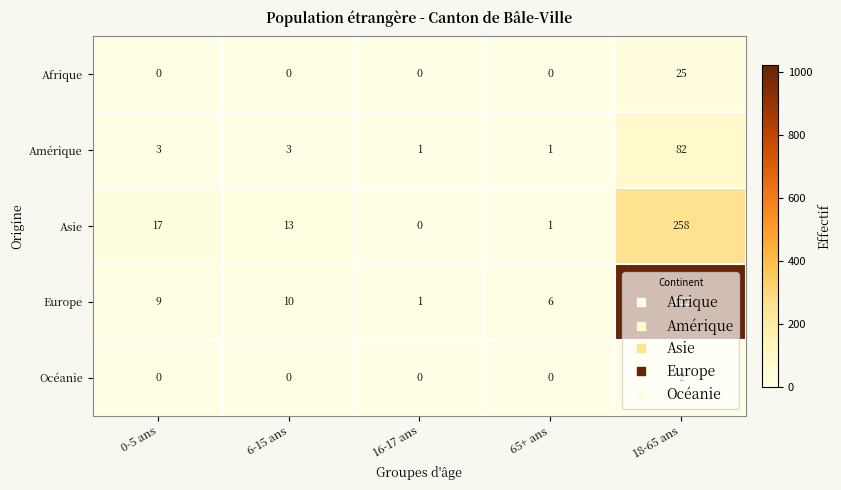

Is it true that Océanie equals 0 at 0-5 ans?

True